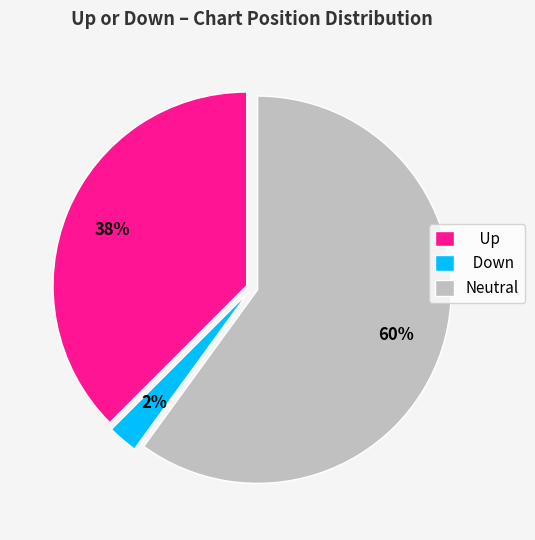

Count the number of slices in the pie.

3